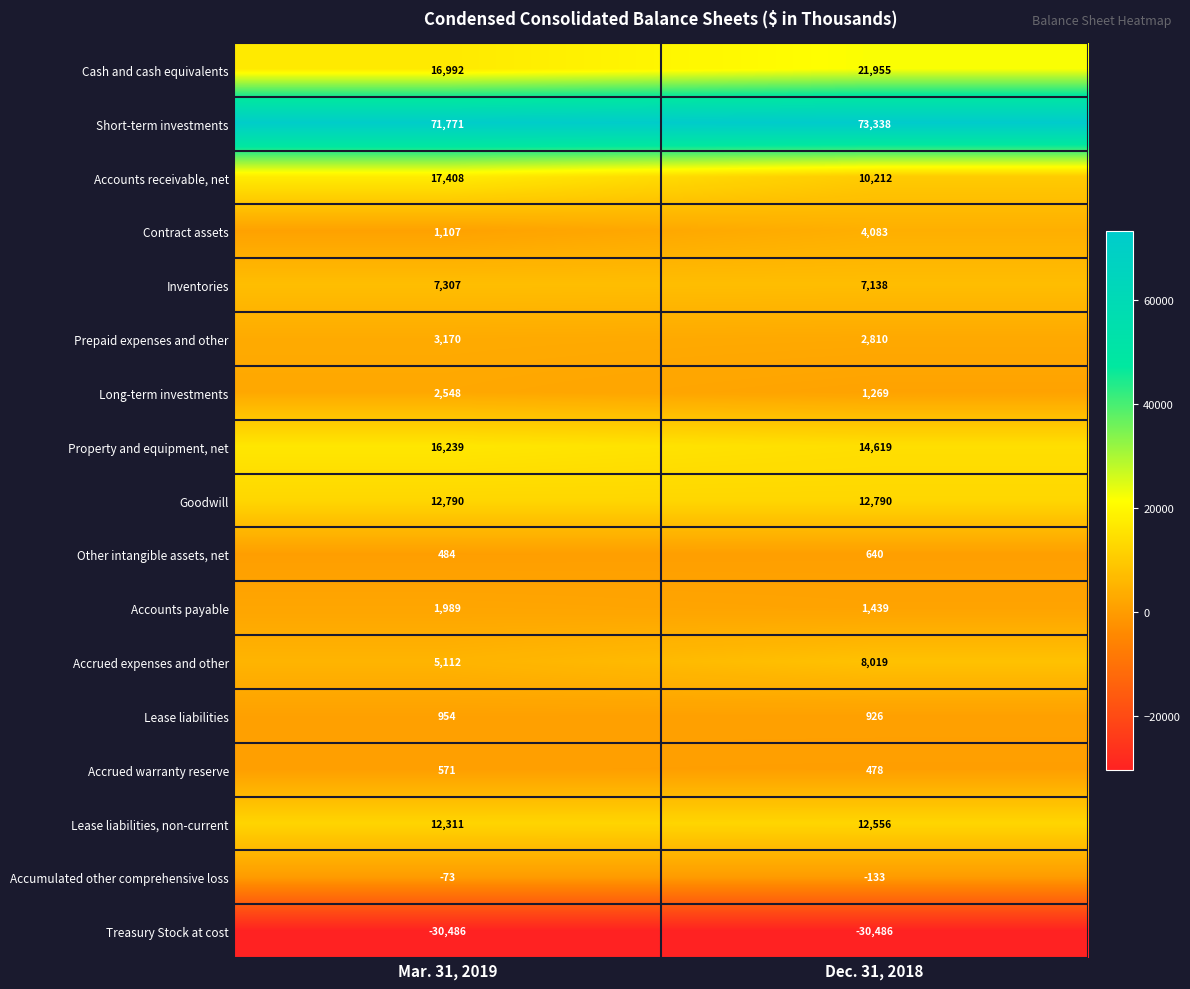

What is the average value of the Treasury Stock at cost series?

-30486